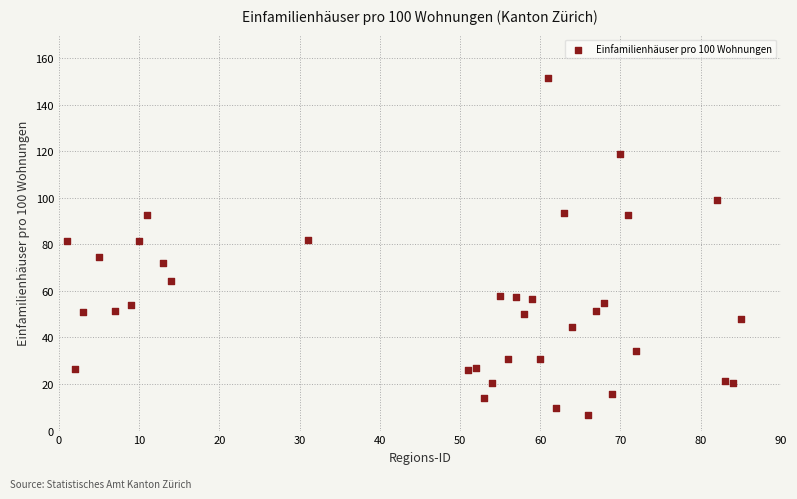

What is the range of X values (max minus min)?

84.0